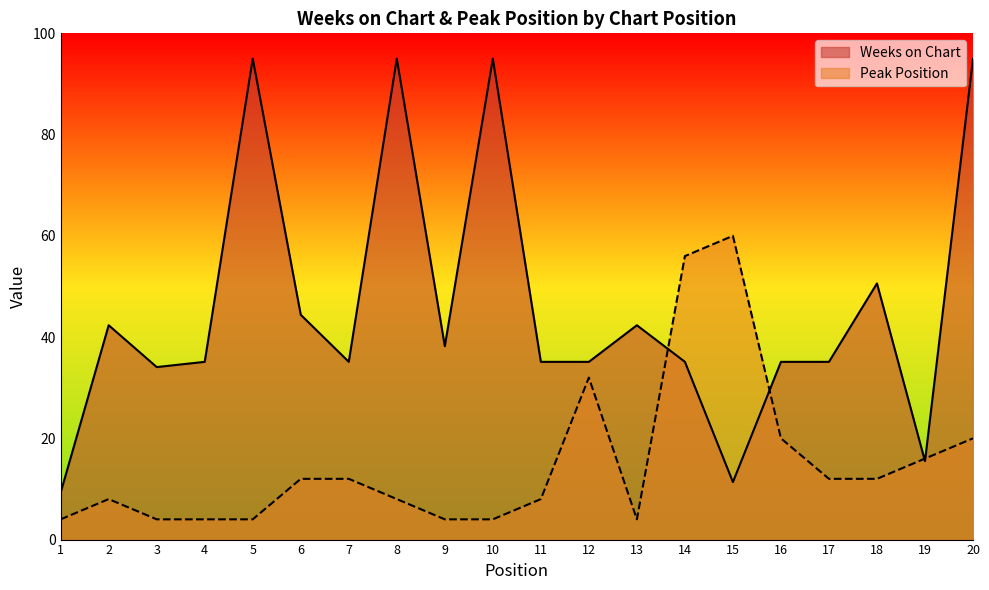

At which category is the sum across all series the highest?

20